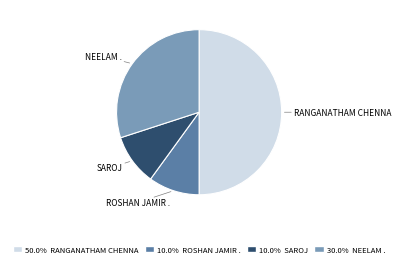

Does NEELAM . account for over 50% of the chart?

No